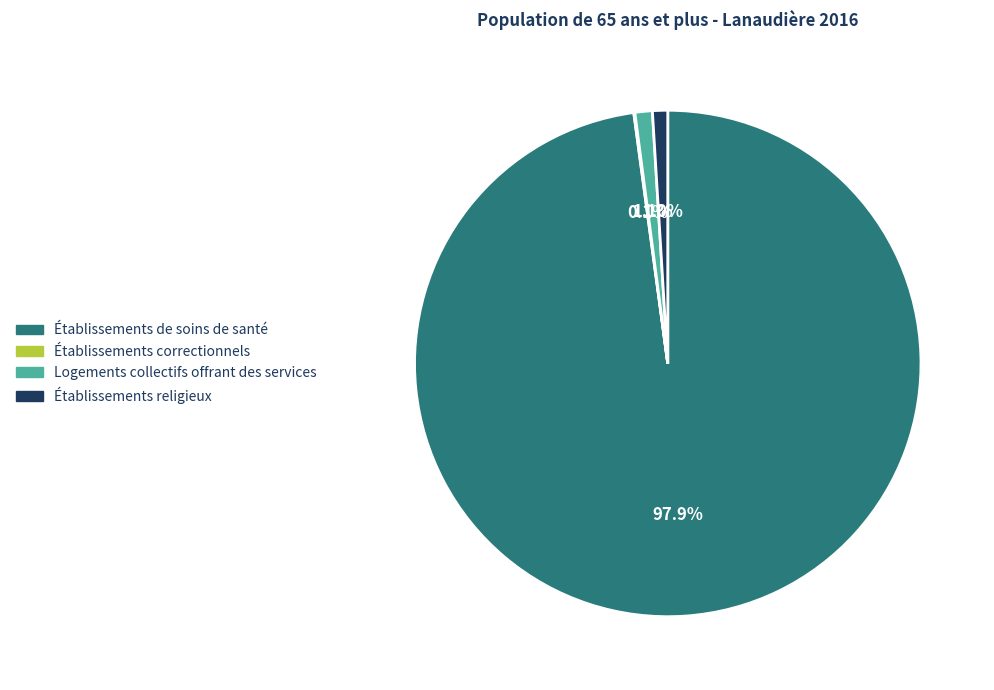

Is the sum of Logements collectifs offrant des services and Établissements de soins de santé greater than half?

Yes